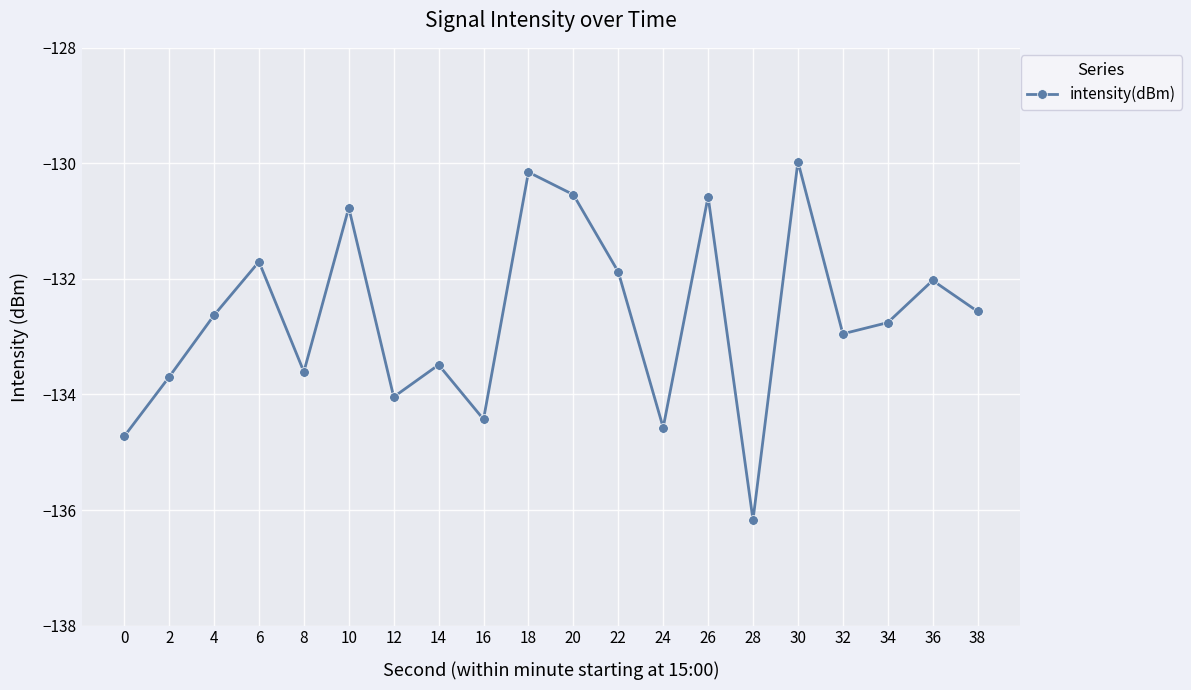

What is the value of the 9th point from the left?

-134.4